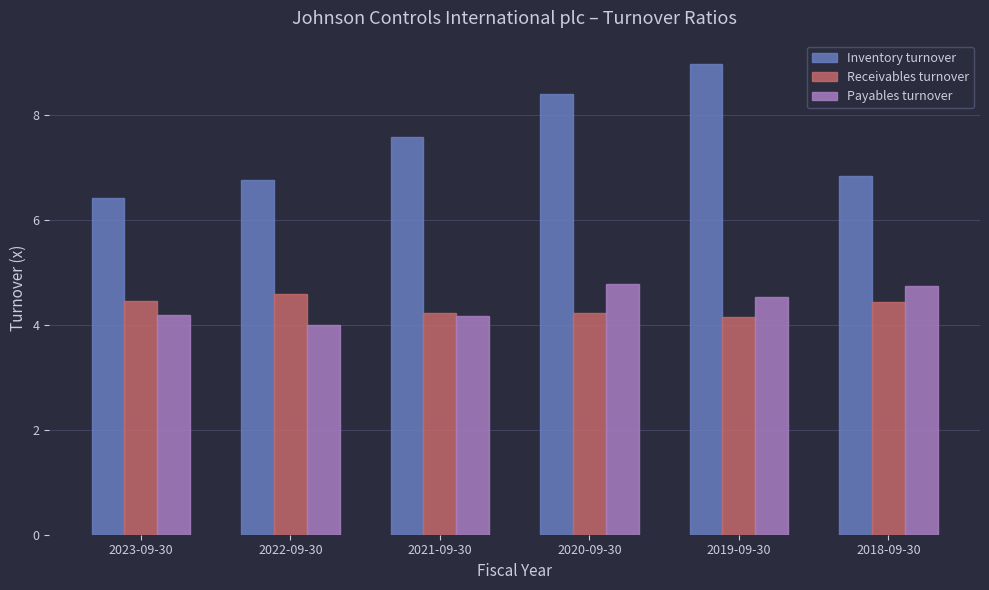

At which category does the chart reach its peak across all series?

2019-09-30